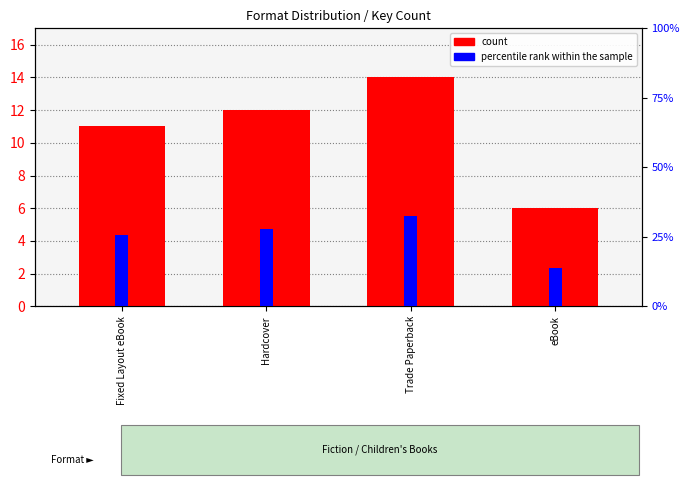

Is the value of count at Fixed Layout eBook greater than the value of percentile rank within the sample at eBook?

No